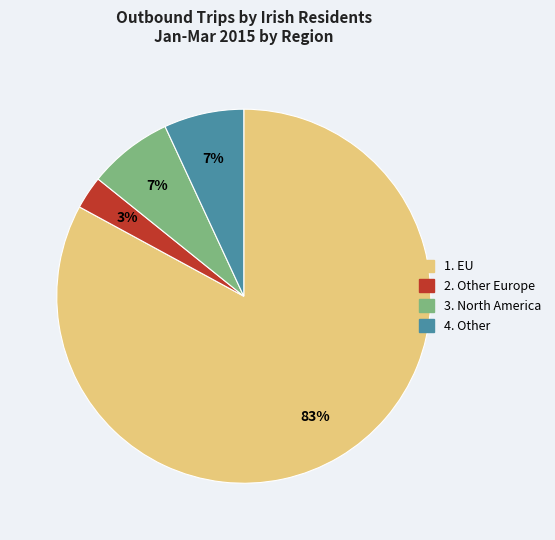

Is there any slice that represents more than half of the pie?

Yes